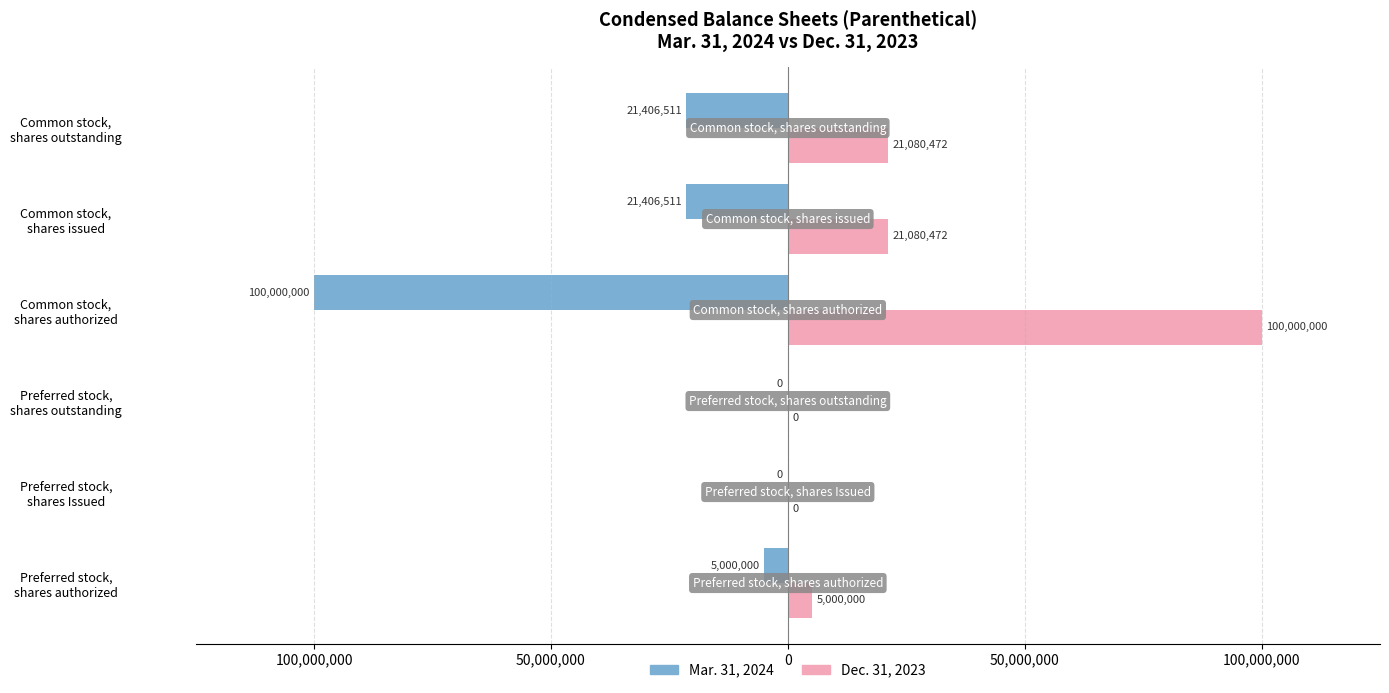

What are all the series names shown in the legend?

Mar. 31, 2024, Dec. 31, 2023